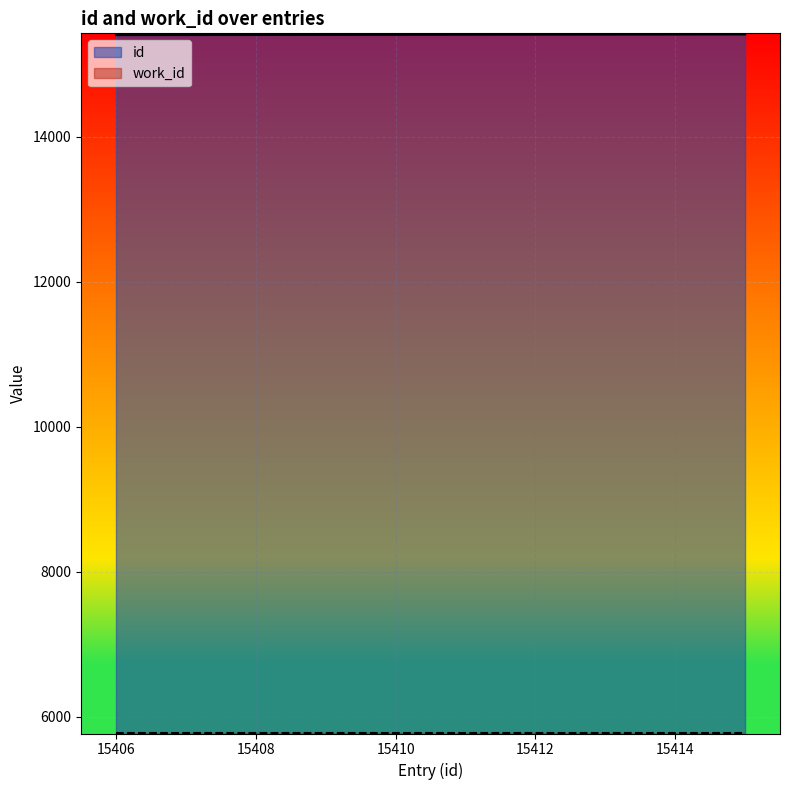

The chart shows a value of 22956 at 15410. True or false?

False